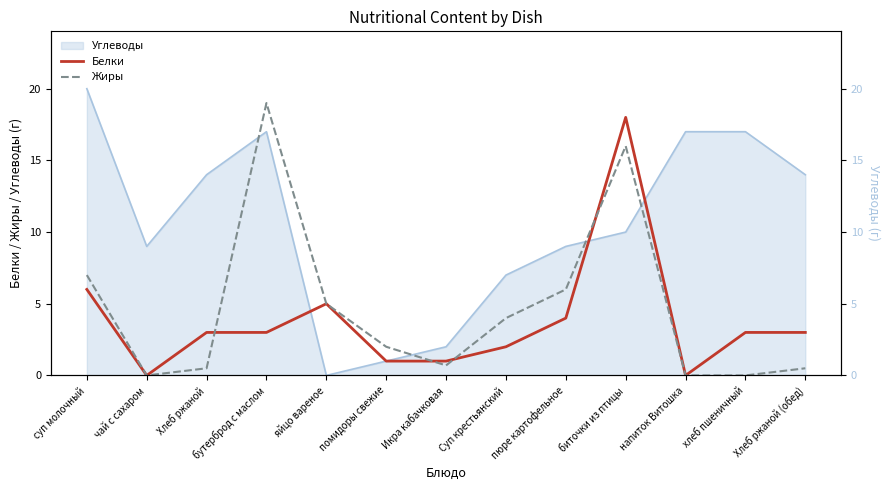

In Белки, how many points are lower than both neighbors (excluding endpoints)?

2